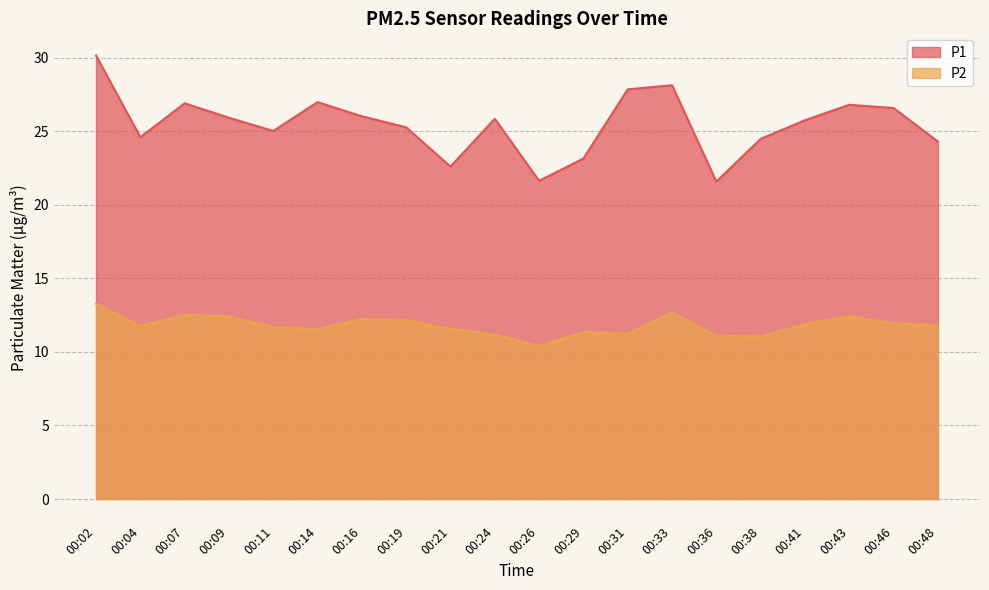

What is the highest value of the P1 series?

30.1